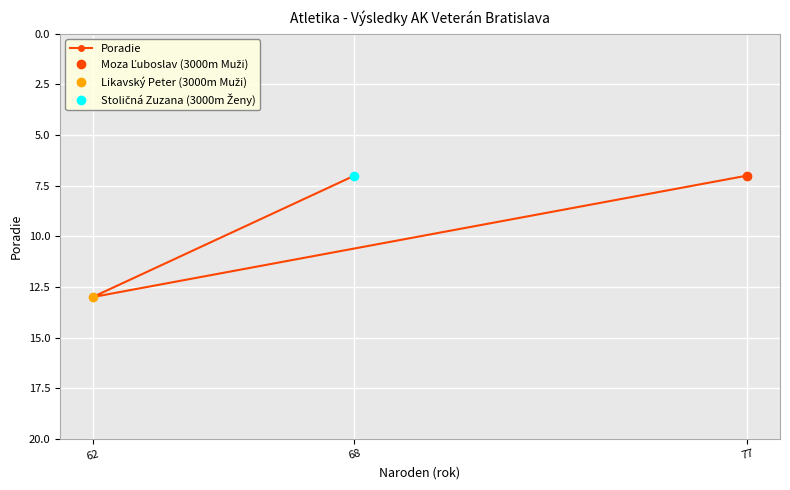

What is the label of the 2nd point from the left?

62